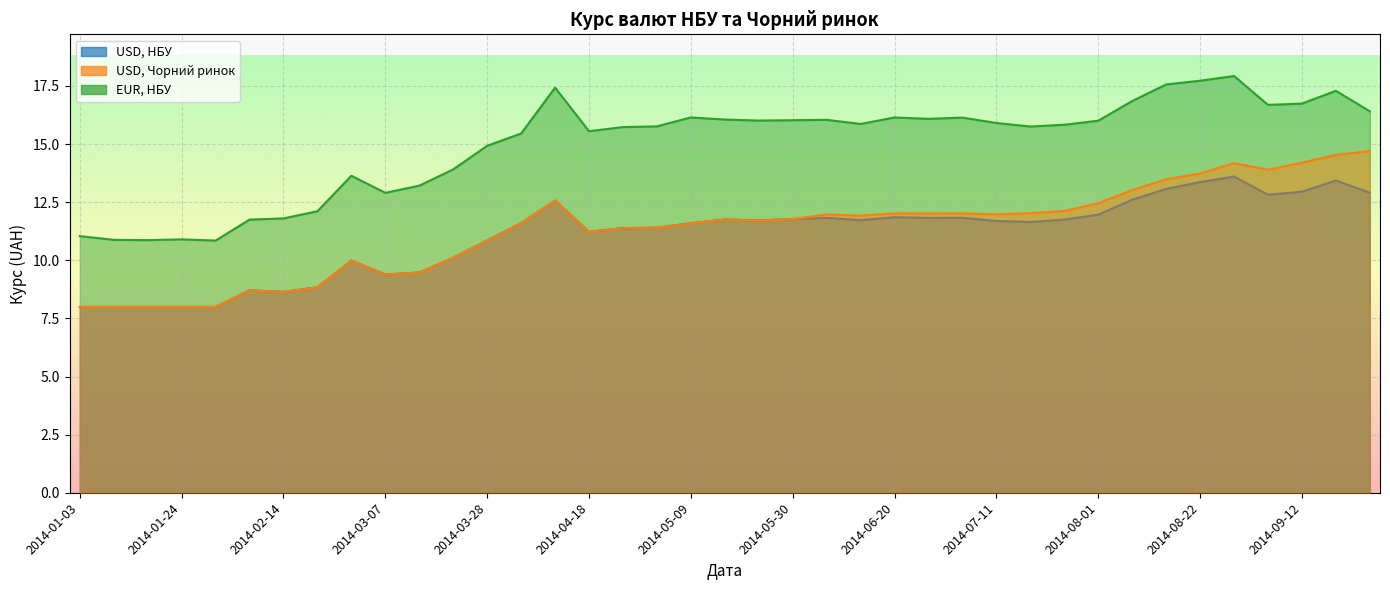

How many lines are shown in the chart?

3